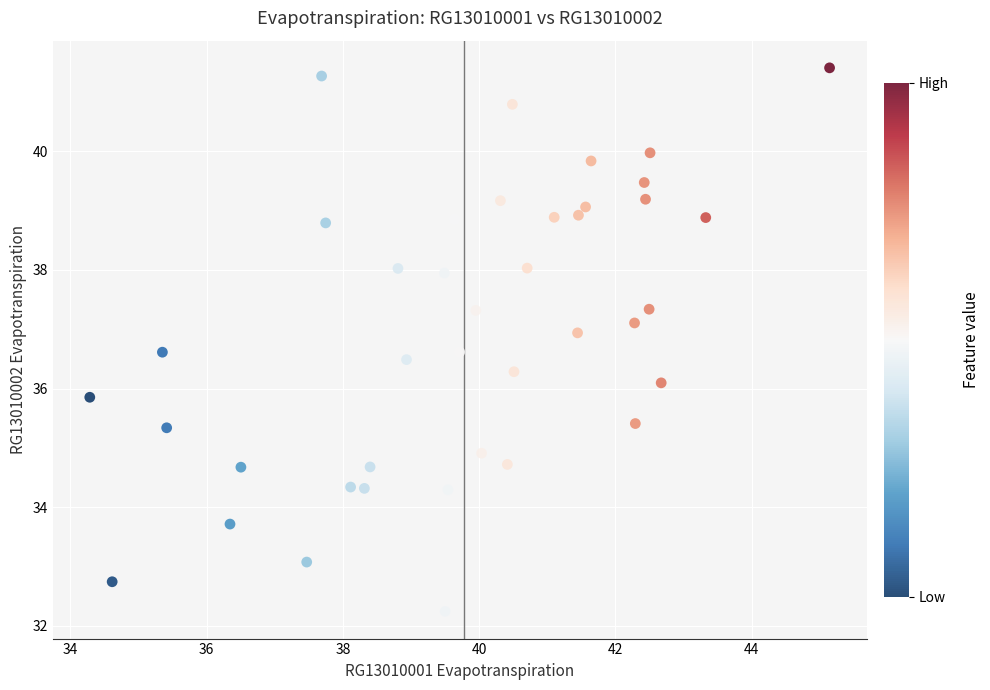

What is the range of X values (max minus min)?

10.9